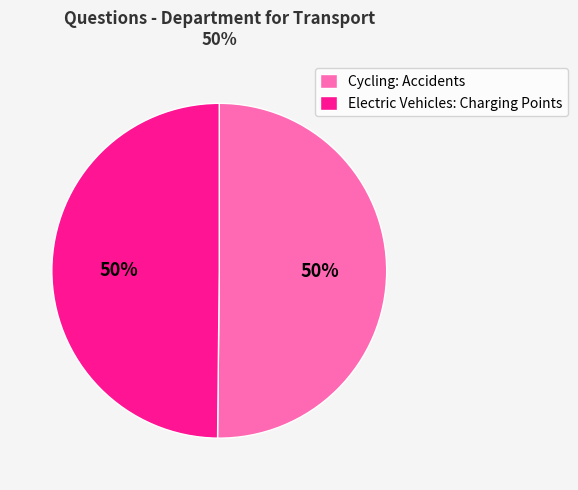

To the nearest percent, what is the average slice percentage?

50%